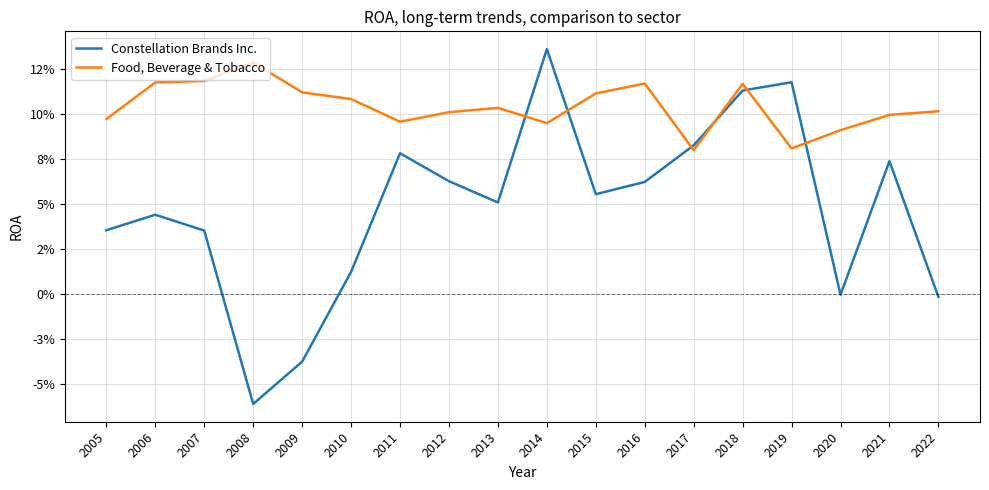

Is the value of Constellation Brands Inc. at 2019 greater than the value of Food, Beverage & Tobacco at 2019?

Yes